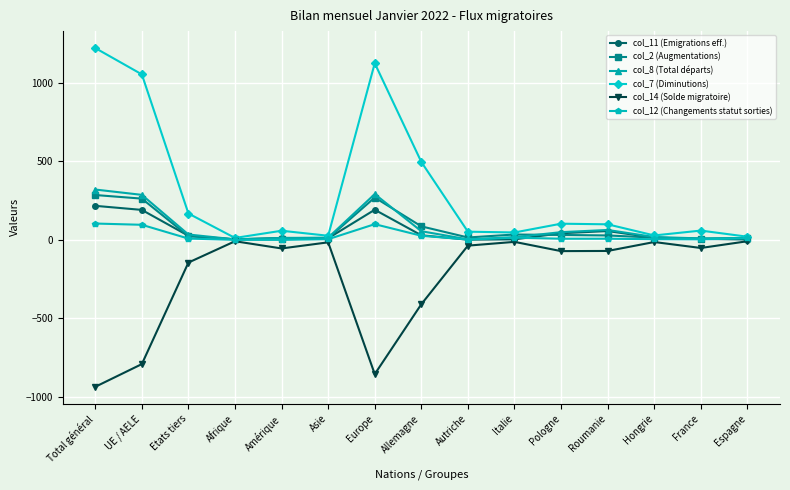

True or false: col_7 (Diminutions) has a value of 254 at Total général.

False